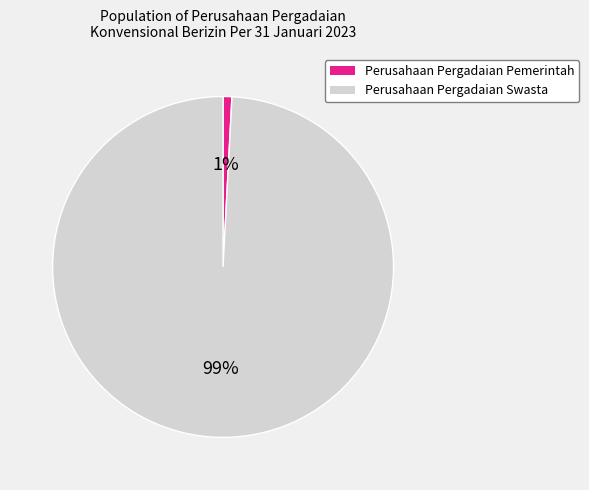

What percentage is the Perusahaan Pergadaian Pemerintah slice, to the nearest percent?

1%